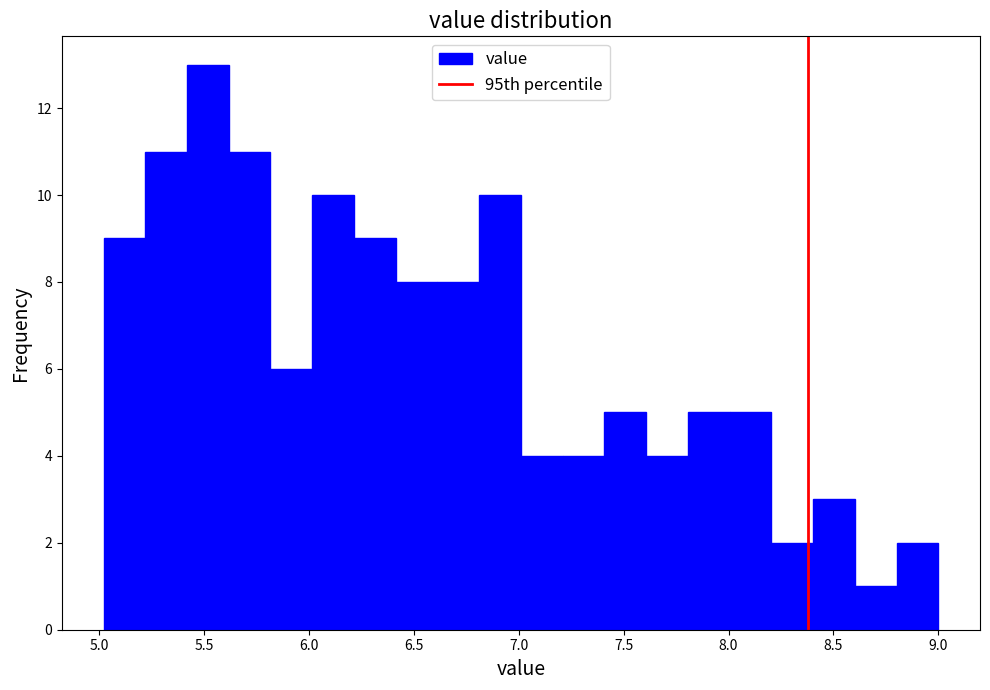

Around what value on the x-axis is the tallest bar? Give the approximate position of its centre, as read against the axis.

5.50